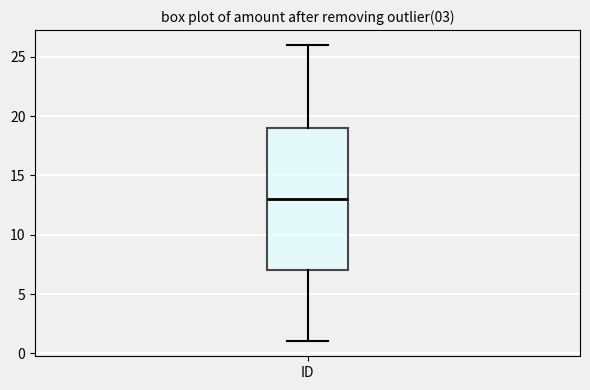

Read this box plot against the y-axis: the position of the median line, the range covered by the box, and the ends of both whiskers. The values are not printed on the chart, so give them approximately, as read against the axis.

median 13, box 7 to 19, whiskers 1 to 26